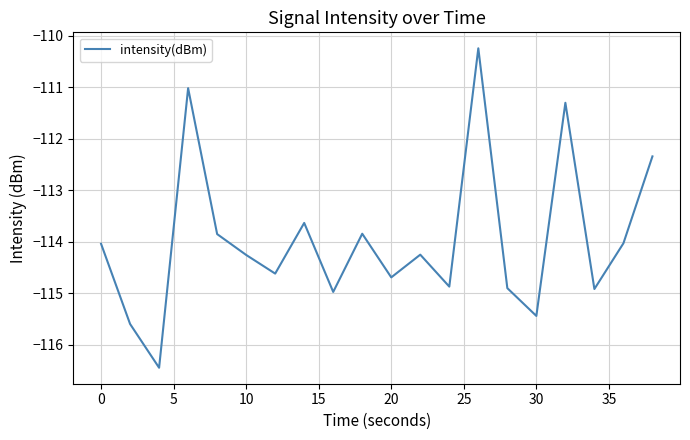

What is the minimum value shown in the chart?

-116.4